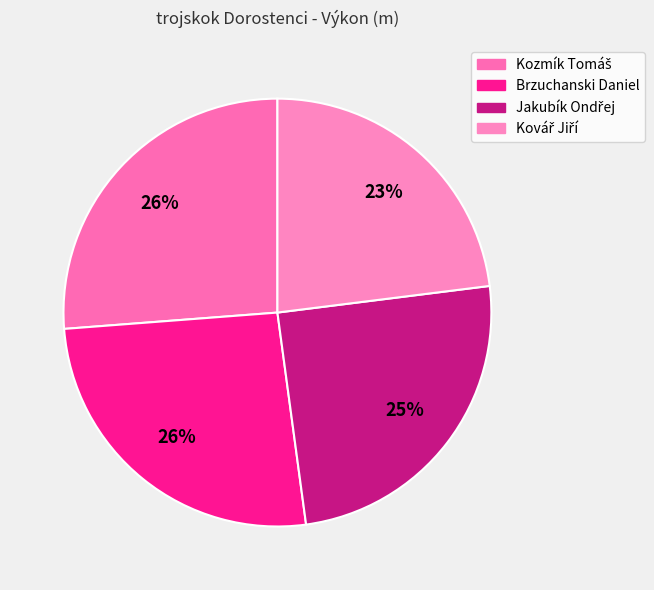

What percentage is the Brzuchanski Daniel slice, to the nearest percent?

26%